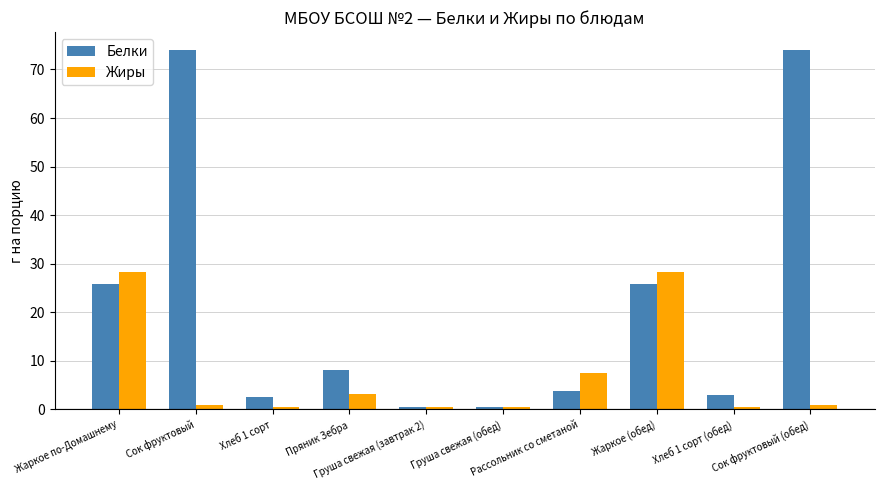

Between Хлеб 1 сорт and Сок фруктовый (обед), which series saw the biggest shift?

Белки